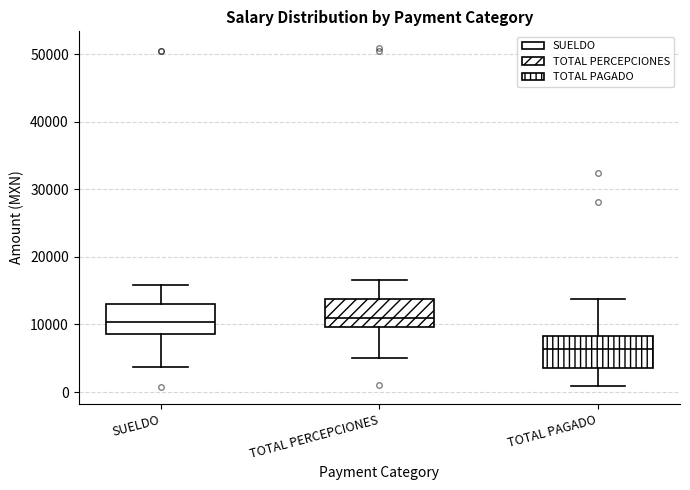

Reading left to right, read every box against the y-axis: the position of its median line, the range the box covers, and the ends of its whiskers. The values are not printed on the chart, so give them approximately, as read against the axis.

SUELDO: median 10000, box 9000 to 13000, whiskers 4000 to 16000
TOTAL PERCEPCIONES: median 11000, box 10000 to 14000, whiskers 5000 to 17000
TOTAL PAGADO: median 6000, box 4000 to 8000, whiskers 1000 to 14000